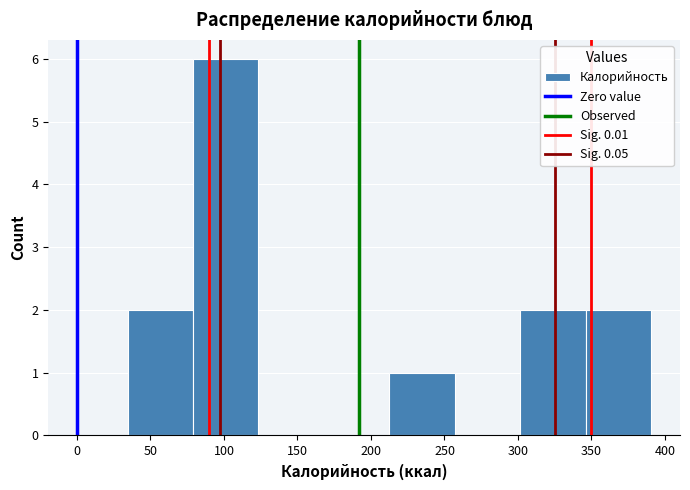

Reading left to right, transcribe this chart: for each bar, give the range it covers on the x-axis and its height. Neither the bar edges nor the heights are printed on the chart, so give them approximately, as read against the axes.

35 to 80: 2
80 to 125: 6
125 to 170: 0
170 to 215: 0
215 to 255: 1
255 to 300: 0
300 to 345: 2
345 to 390: 2